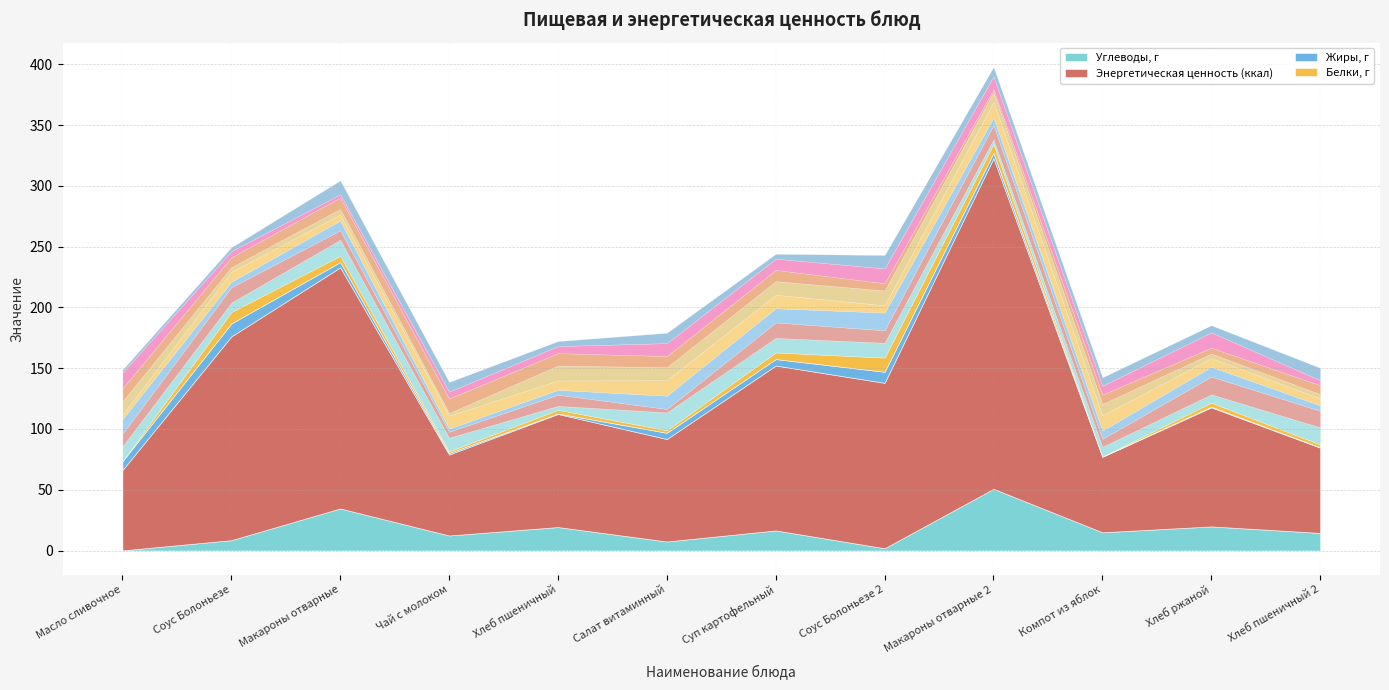

At which category is the sum across all series the highest?

Макароны отварные 2